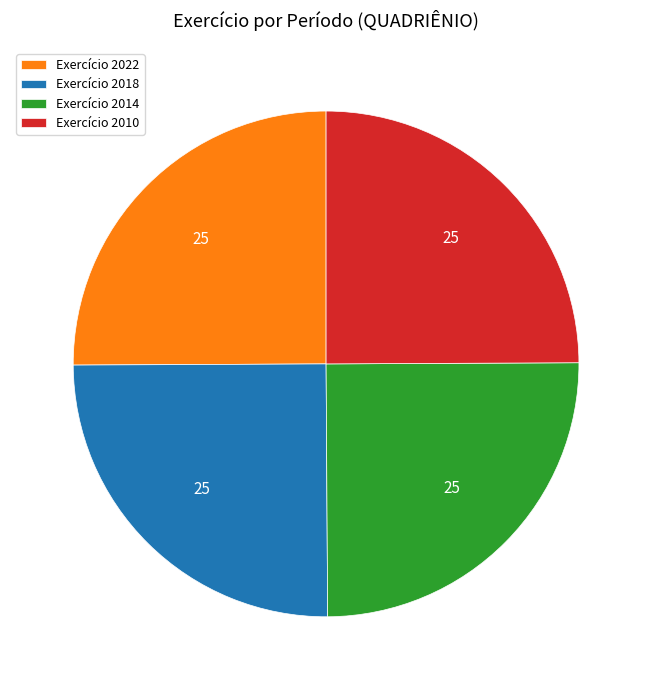

Is there a majority slice in this chart?

No